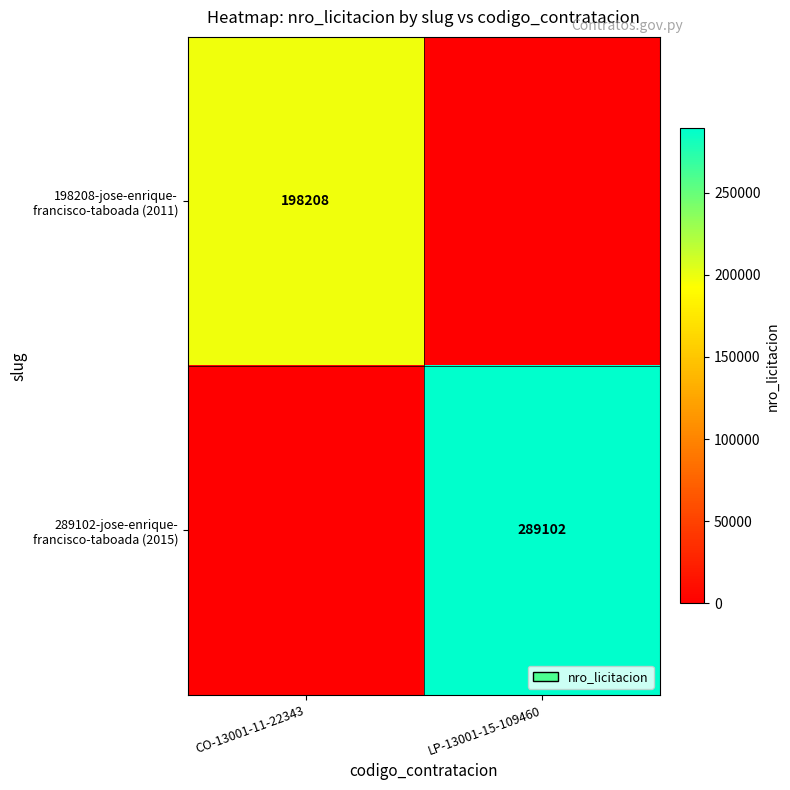

At which category is the sum across all series the highest?

LP-13001-15-109460